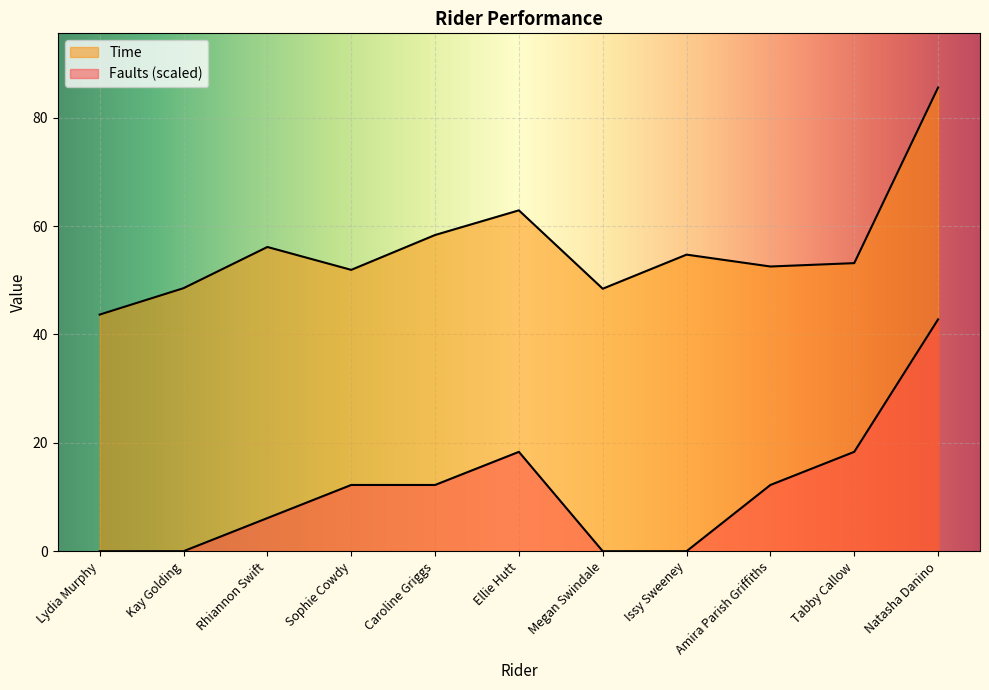

What is the value of the Faults point at the 9th from the left?

12.2